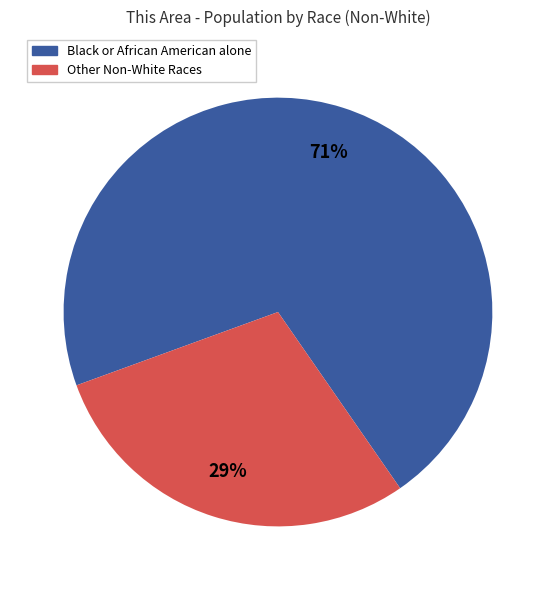

To the nearest percent, what is the difference between the largest and smallest slice percentages?

42%